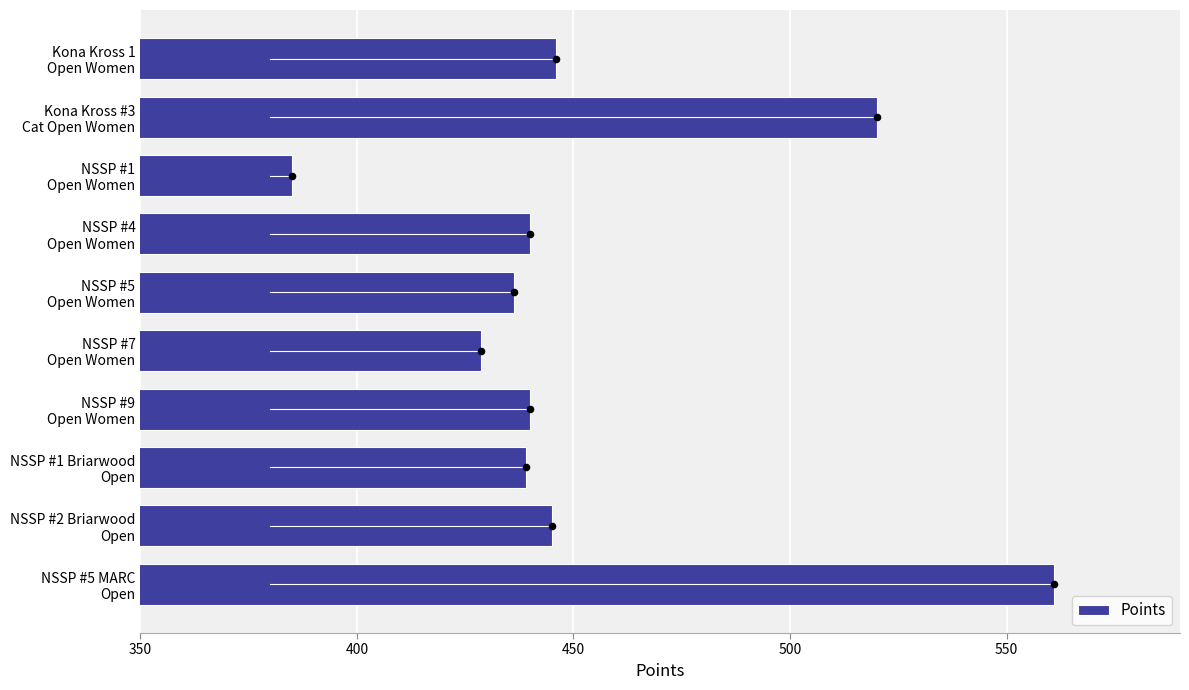

What is the difference between the maximum and minimum values in the Points series?

175.9